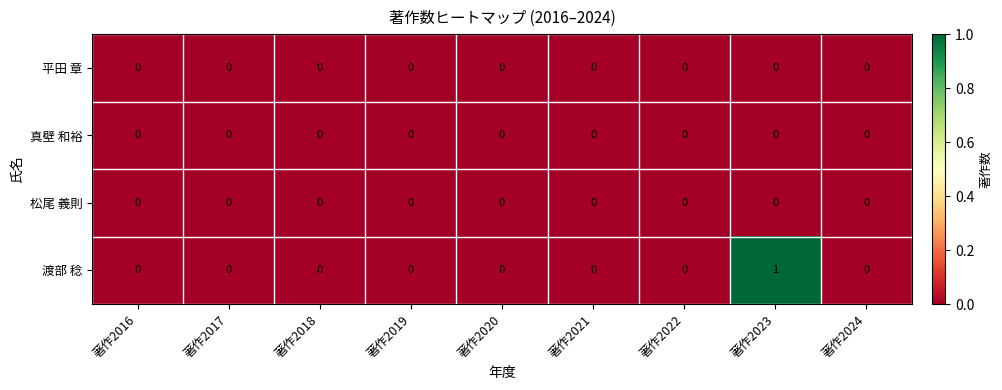

The 平田 章 series shows 0 at 著作2022. True or false?

True